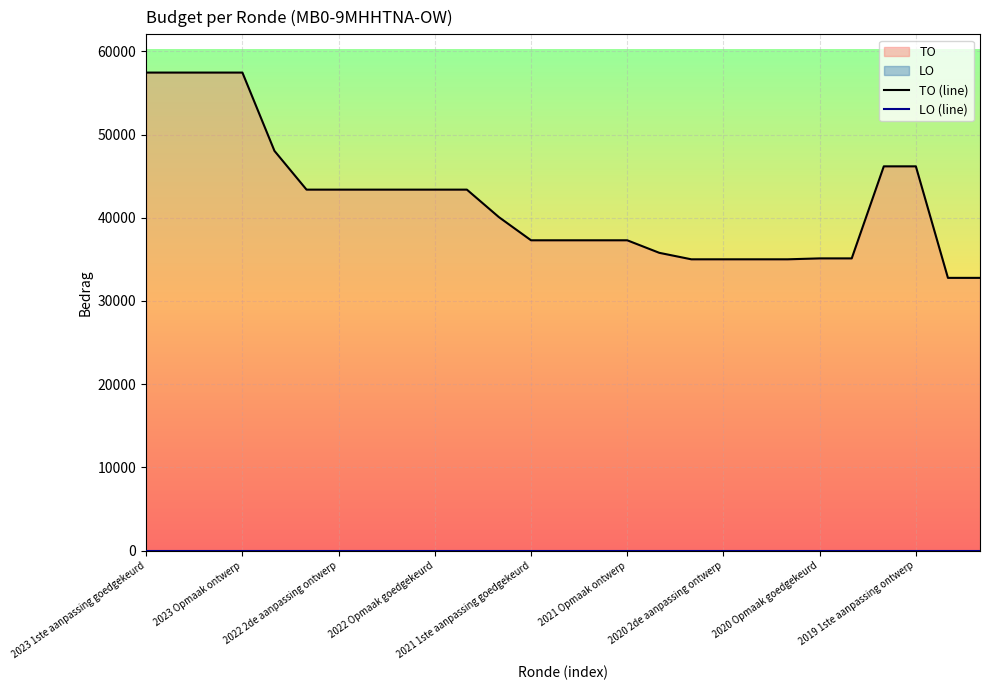

Rank the series at 2021 Opmaak ontwerp from highest to lowest value.

TO (line), LO (line)